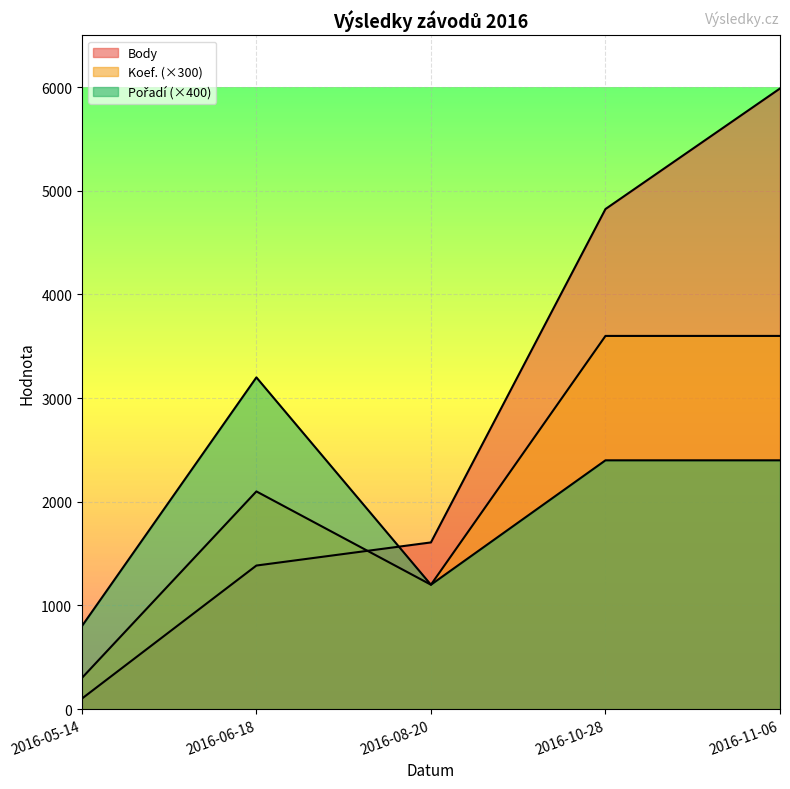

How many intersections are there between Body and Koef.?

1